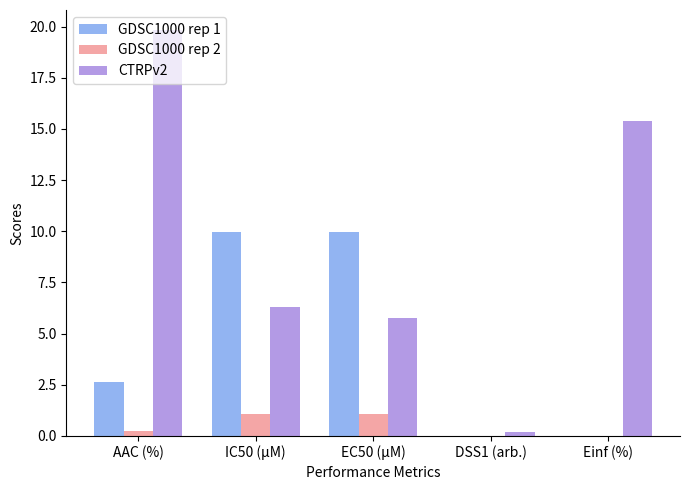

Count the number of categories in the chart.

5